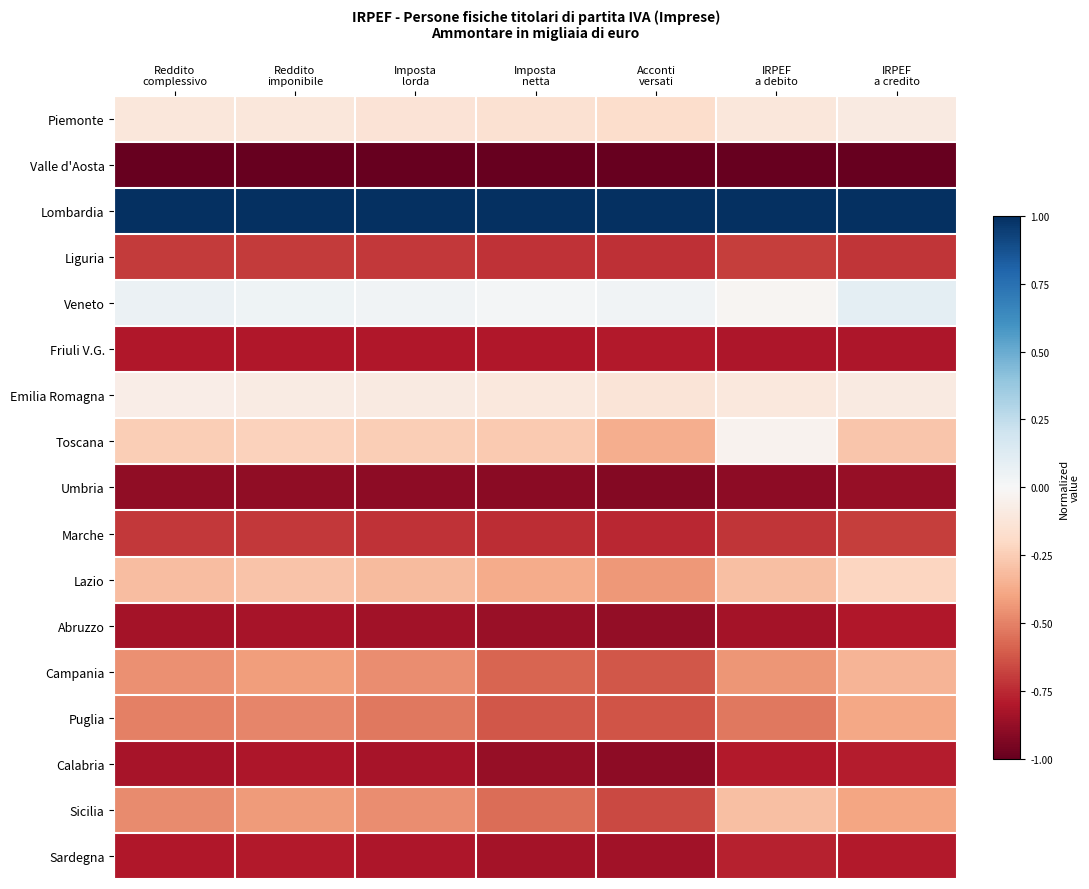

How many distinct data groups are displayed?

17